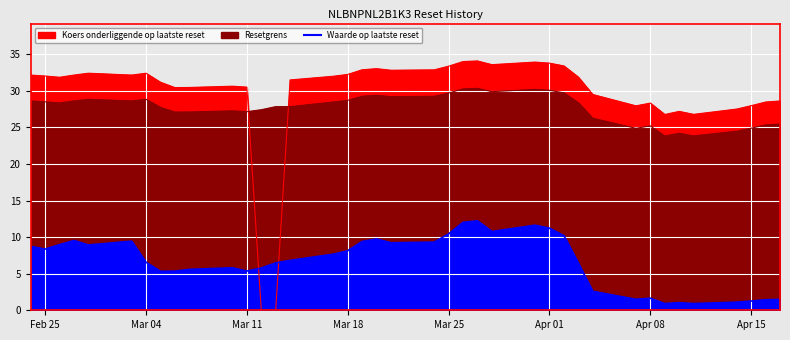

Reading left to right, extract all data points from this chart.

Waarde op laatste reset: 2025-04-17=1.5	2025-04-16=1.4	2025-04-15=1.3	2025-04-14=1.1	2025-04-11=0.9	2025-04-10=1.0	2025-04-09=0.9	2025-04-08=1.6	2025-04-07=1.5	2025-04-04=2.6	2025-04-03=6.5	2025-04-02=10.2	2025-04-01=11.2	2025-03-31=11.6	2025-03-28=10.8	2025-03-27=12.2	2025-03-26=12.0	2025-03-25=10.4	2025-03-24=9.3	2025-03-21=9.2	2025-03-20=9.8	2025-03-19=9.4	2025-03-18=8.1	2025-03-17=7.7	2025-03-14=6.8	2025-03-13=6.5	2025-03-12=5.8	2025-03-11=5.4	2025-03-10=5.8	2025-03-07=5.6	2025-03-06=5.3	2025-03-05=5.3	2025-03-04=6.6	2025-03-03=9.4	2025-02-28=8.9	2025-02-27=9.5	2025-02-26=9.0	2025-02-25=8.4	2025-02-24=8.7
Koers onderliggende op laatste reset: 2025-04-17=28.6	2025-04-16=28.5	2025-04-15=28.0	2025-04-14=27.5	2025-04-11=26.8	2025-04-10=27.2	2025-04-09=26.8	2025-04-08=28.3	2025-04-07=27.9	2025-04-04=29.5	2025-04-03=31.9	2025-04-02=33.4	2025-04-01=33.8	2025-03-31=33.9	2025-03-28=33.6	2025-03-27=34.1	2025-03-26=34.0	2025-03-25=33.4	2025-03-24=32.9	2025-03-21=32.8	2025-03-20=33.0	2025-03-19=32.9	2025-03-18=32.2	2025-03-17=32.0	2025-03-14=31.5	2025-03-13=0.0	2025-03-12=0.0	2025-03-11=30.5	2025-03-10=30.6	2025-03-07=30.5	2025-03-06=30.4	2025-03-05=31.2	2025-03-04=32.4	2025-03-03=32.2	2025-02-28=32.4	2025-02-27=32.2	2025-02-26=31.9	2025-02-25=32.0	2025-02-24=32.2
Resetgrens: 2025-04-17=25.5	2025-04-16=25.3	2025-04-15=24.9	2025-04-14=24.5	2025-04-11=23.8	2025-04-10=24.2	2025-04-09=23.8	2025-04-08=25.2	2025-04-07=24.9	2025-04-04=26.3	2025-04-03=28.4	2025-04-02=29.7	2025-04-01=30.1	2025-03-31=30.2	2025-03-28=29.9	2025-03-27=30.3	2025-03-26=30.3	2025-03-25=29.7	2025-03-24=29.3	2025-03-21=29.2	2025-03-20=29.4	2025-03-19=29.3	2025-03-18=28.7	2025-03-17=28.5	2025-03-14=27.8	2025-03-13=27.8	2025-03-12=27.4	2025-03-11=27.1	2025-03-10=27.3	2025-03-07=27.1	2025-03-06=27.1	2025-03-05=27.7	2025-03-04=28.8	2025-03-03=28.6	2025-02-28=28.8	2025-02-27=28.6	2025-02-26=28.4	2025-02-25=28.5	2025-02-24=28.6